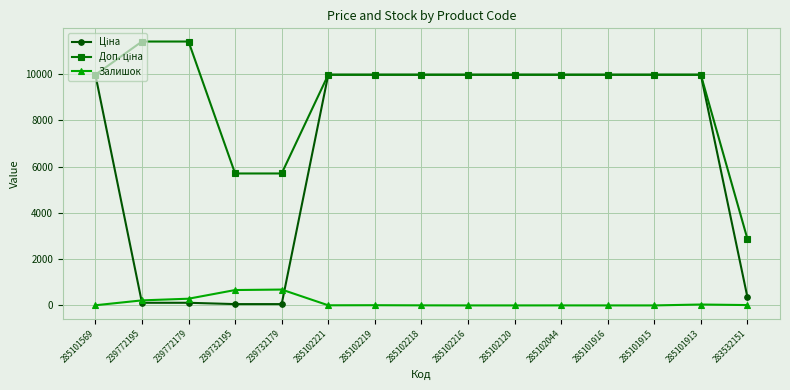

What is the greatest value displayed?

11410.0